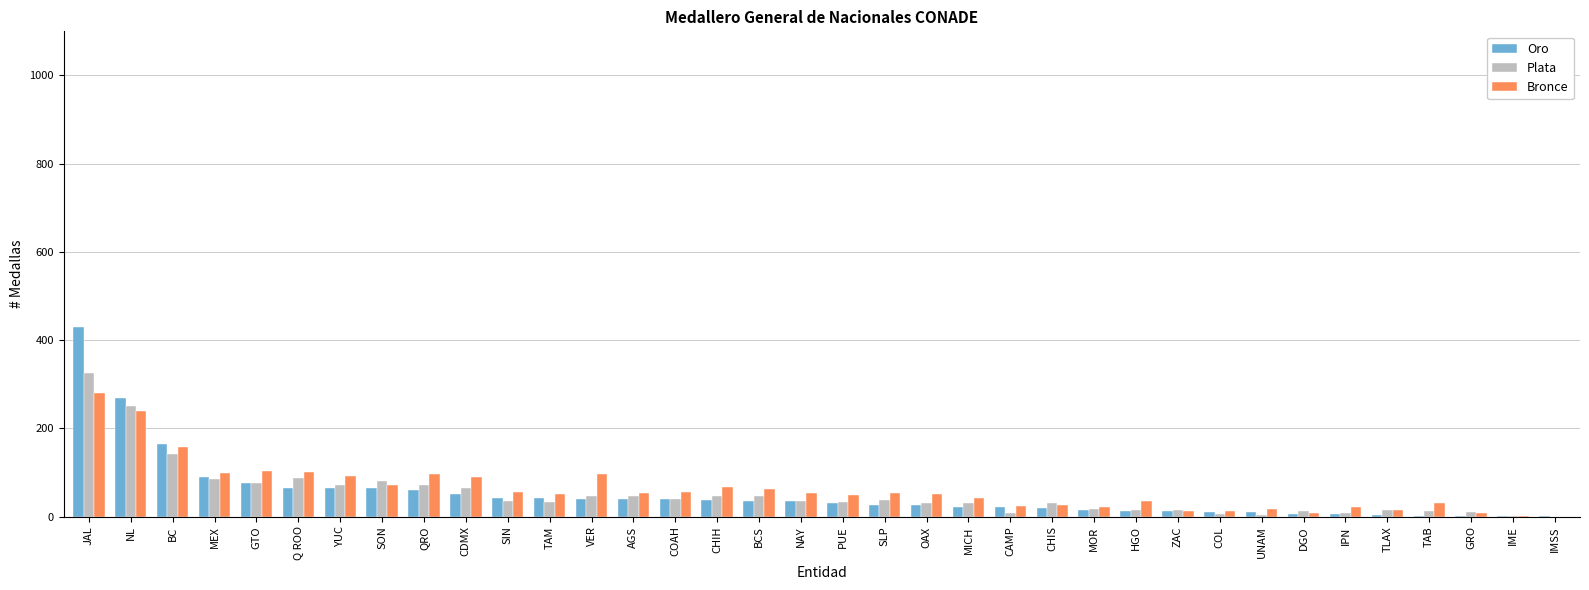

Where is Bronce nearest to the value 140?

BC